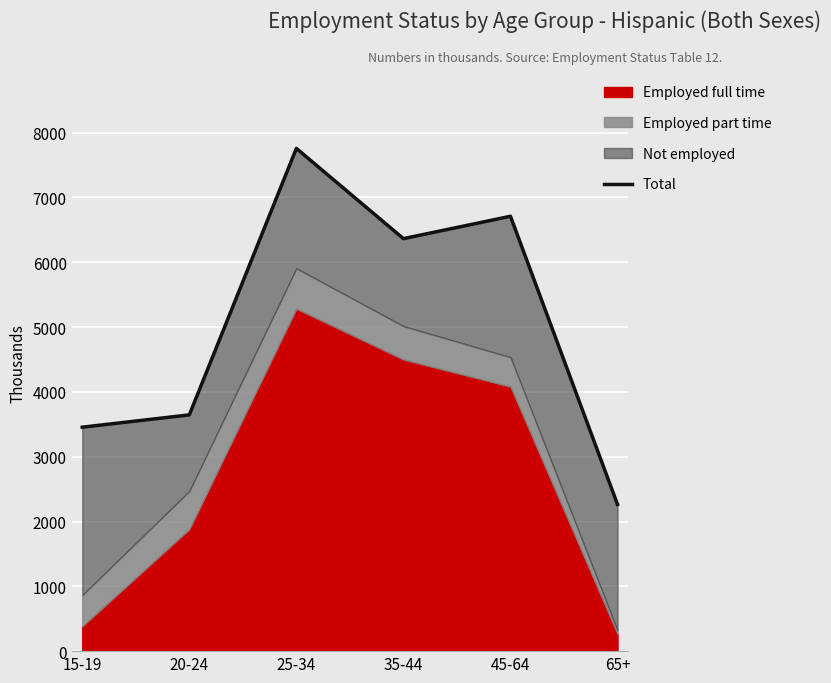

What is the average value?

5032